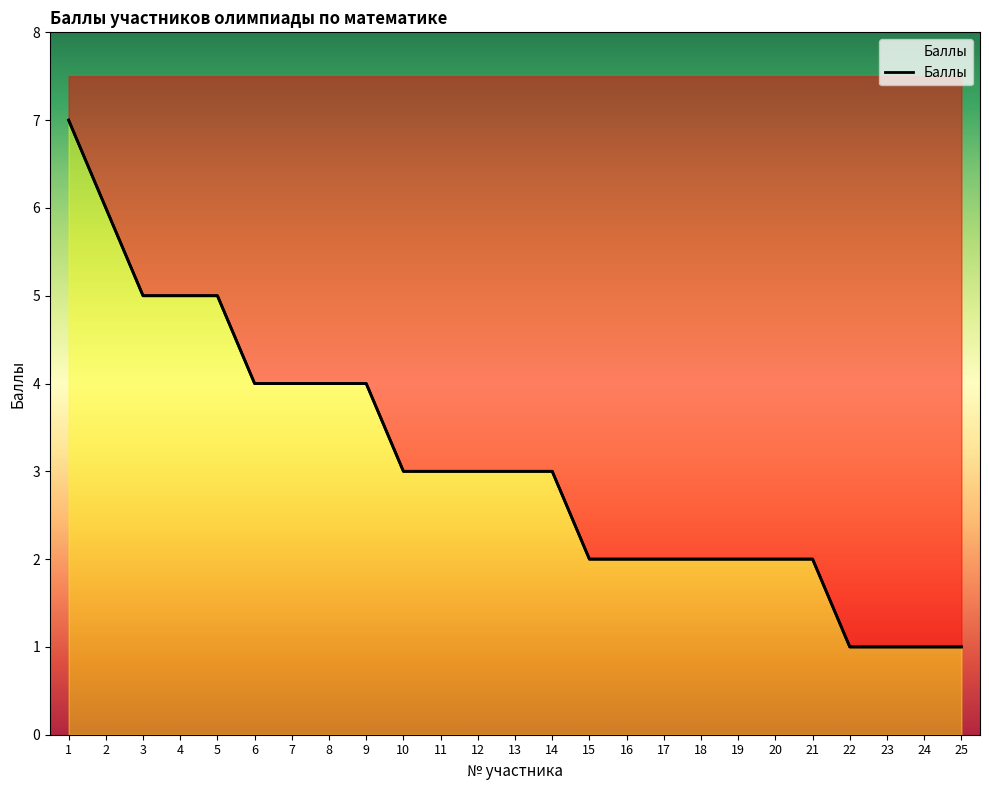

Where does the data first go above 3?

1